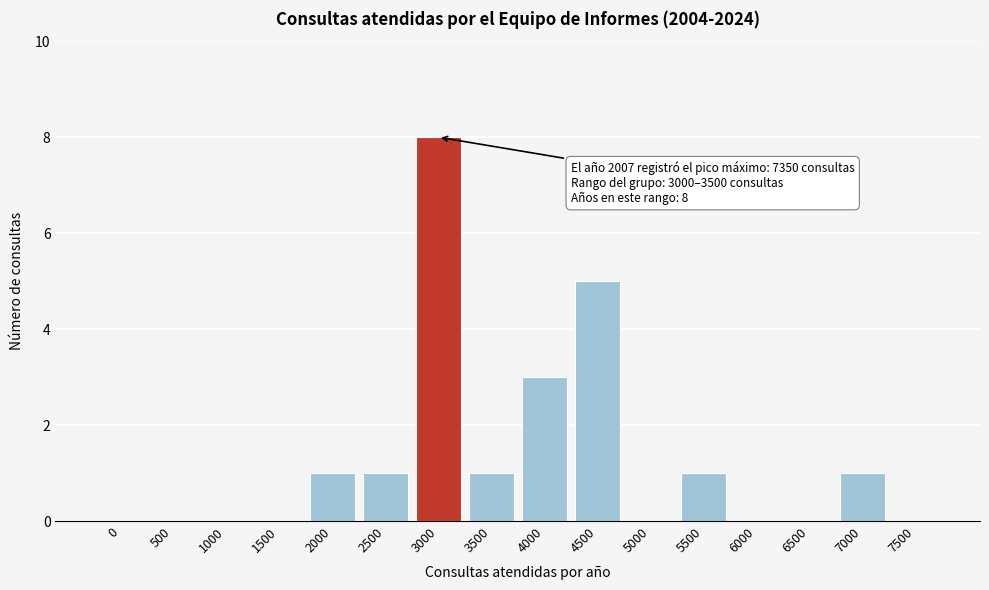

Reading right to left, transcribe all the data shown in this chart.

7500=0	7000=1	6500=0	6000=0	5500=1	5000=0	4500=5	4000=3	3500=1	3000=8	2500=1	2000=1	1500=0	1000=0	500=0	0=0